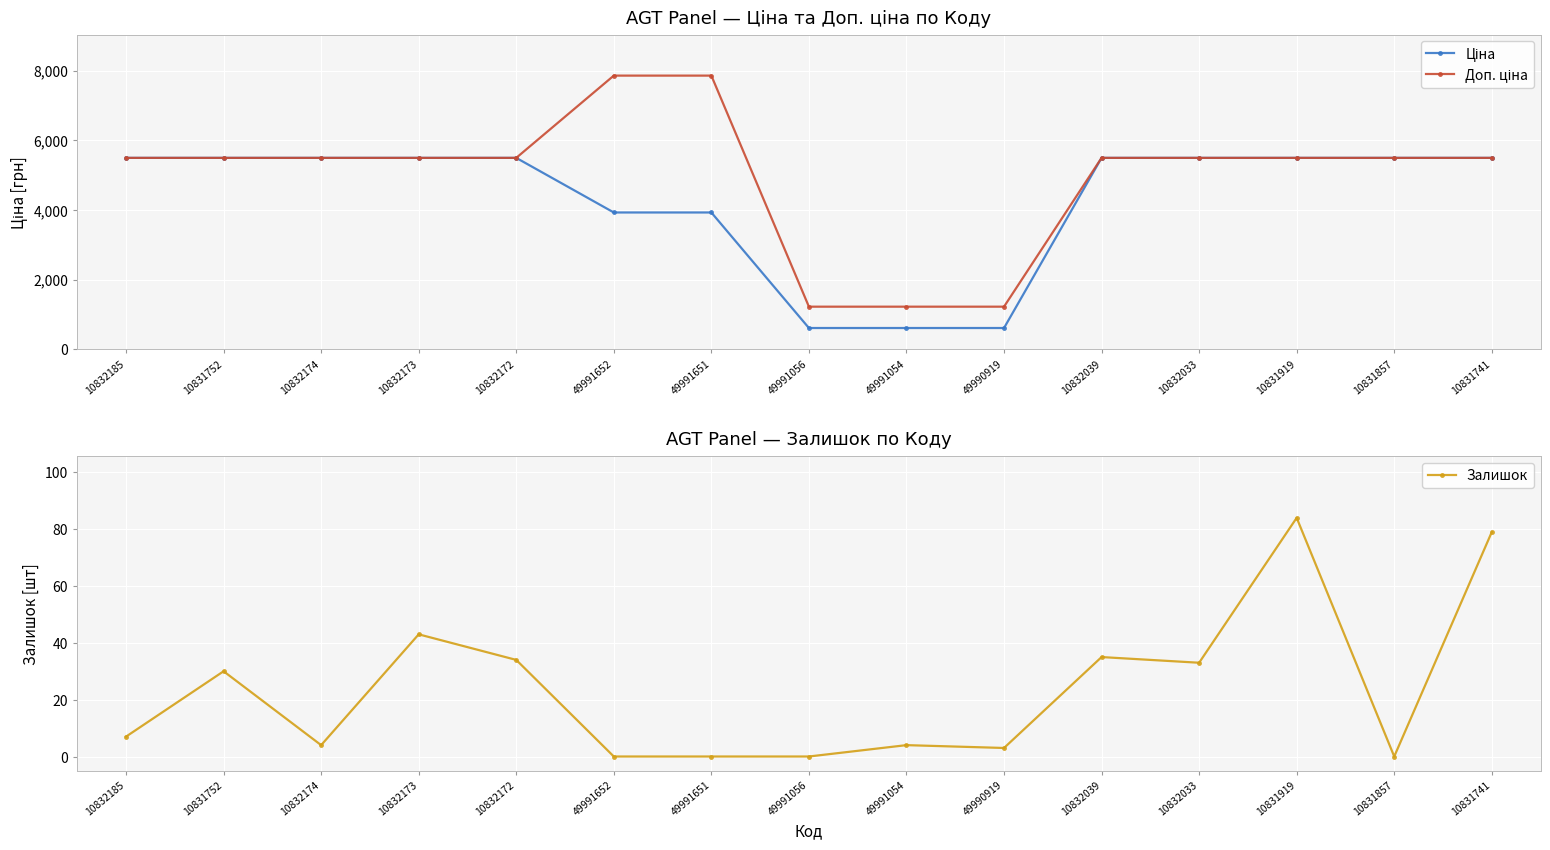

How many series are shown in this chart?

3